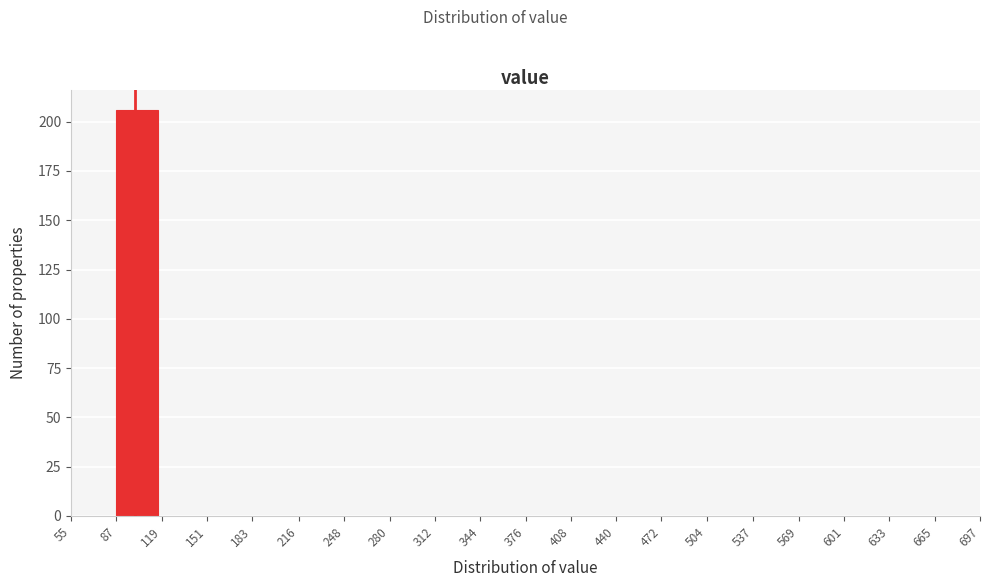

How tall is the bar that spans 87 to 119 on the x-axis? The values are not printed on the chart, so give them approximately, as read against the axis.

205